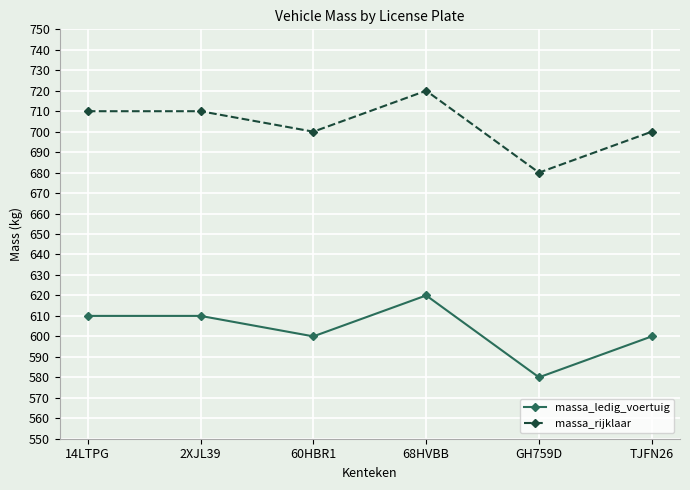

What is the spread (max minus min) of values at 68HVBB?

100